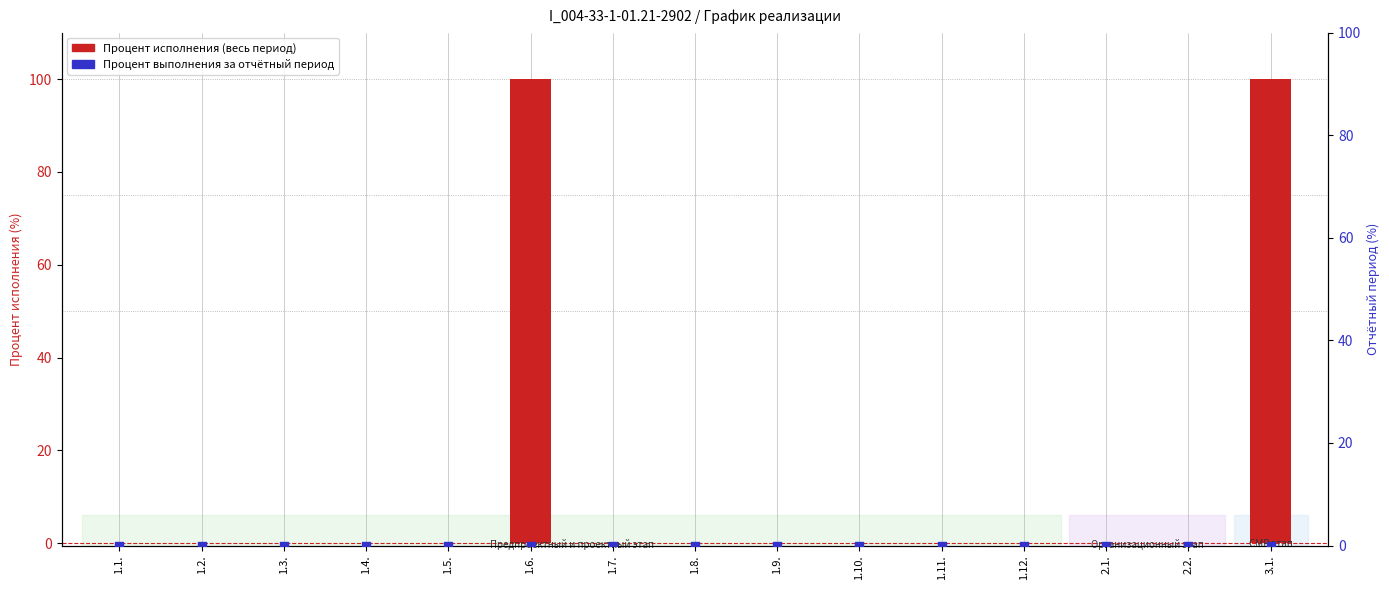

Which series has the largest Y range (max minus min)?

Процент исполнения (весь период)